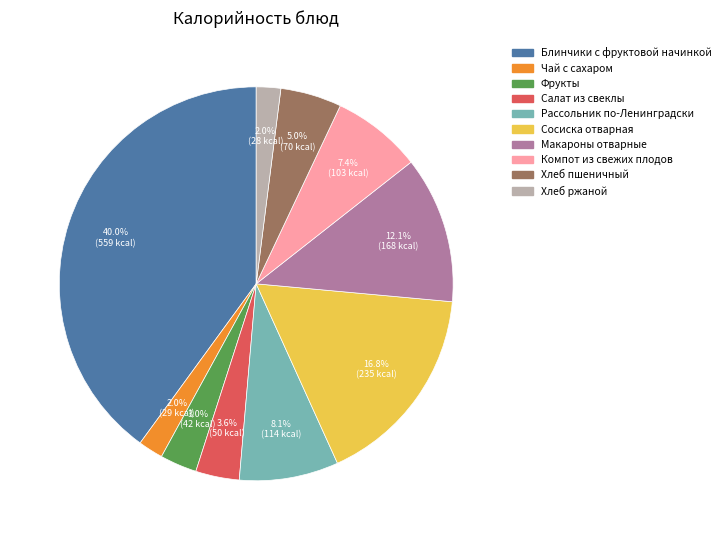

Which slice is the largest?

Блинчики с фруктовой начинкой